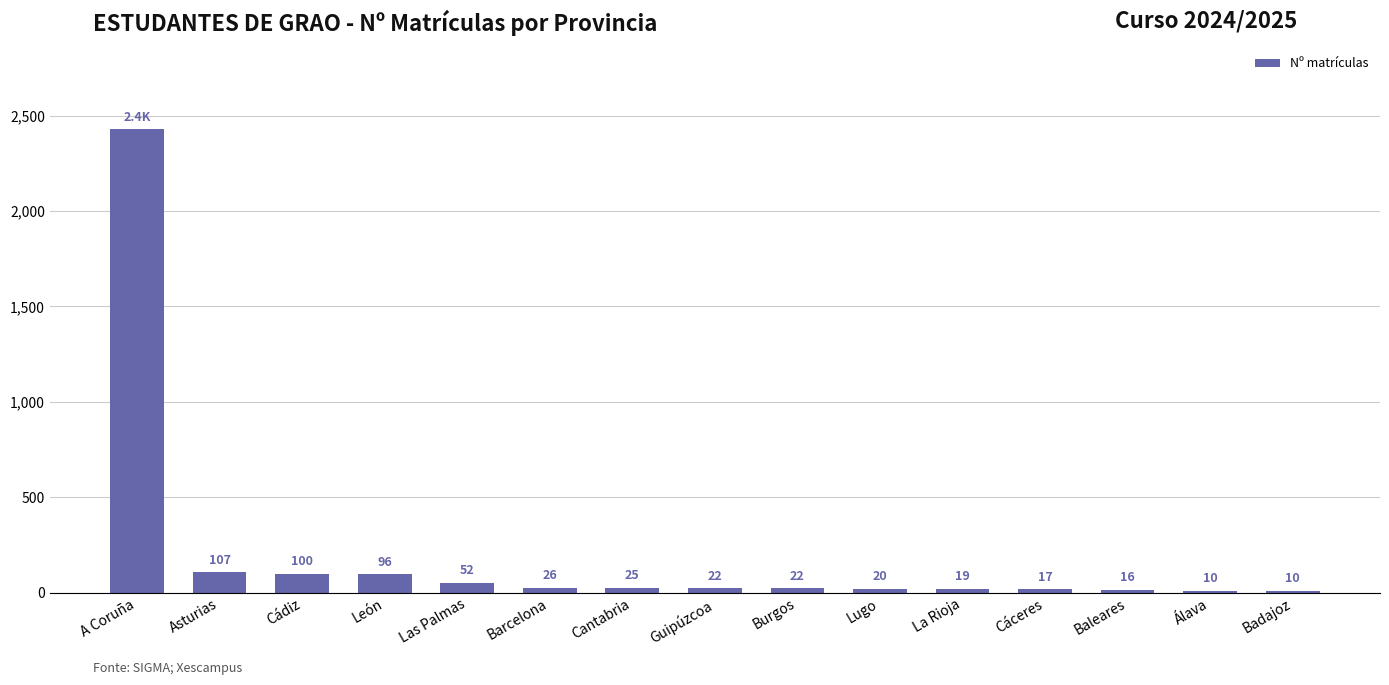

What is the label of the 15th bar from the right?

A Coruña